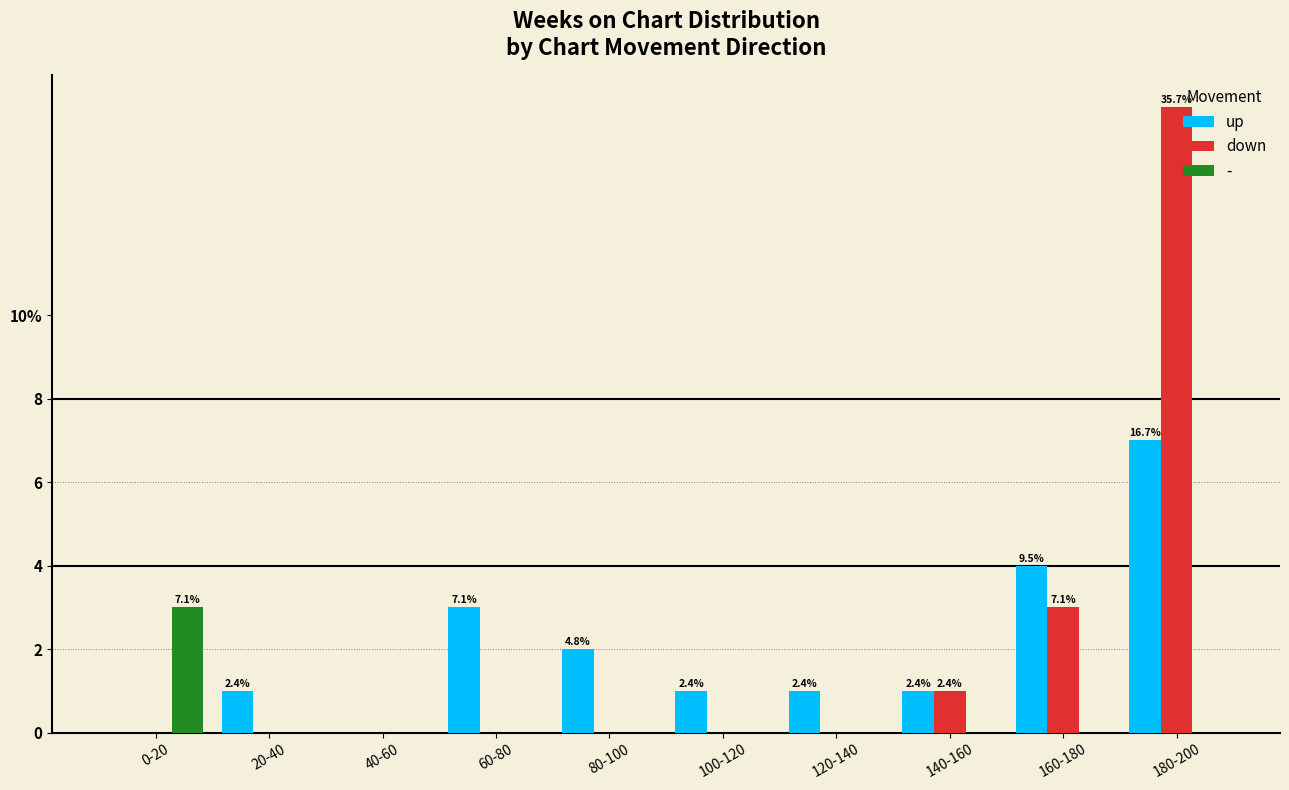

At which category is the sum across all series the highest?

180-200